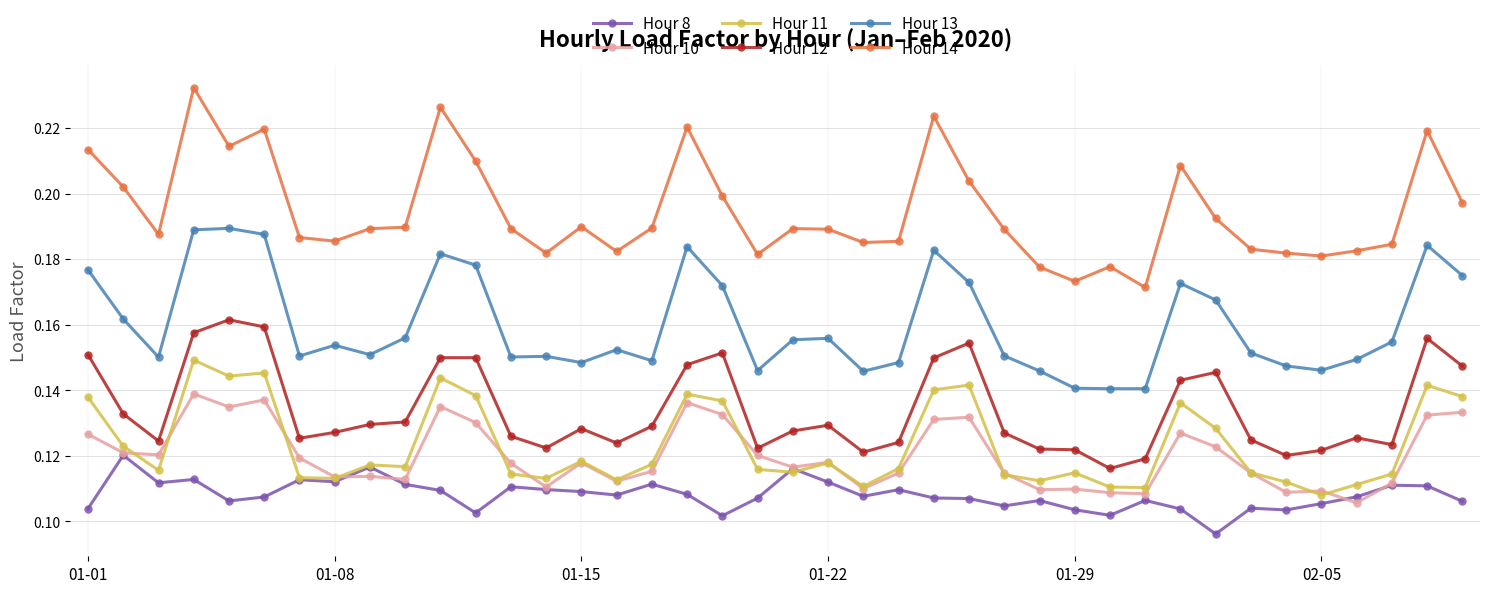

Rank the series by their maximum value, from lowest to highest.

Hour 8, Hour 10, Hour 11, Hour 12, Hour 13, Hour 14